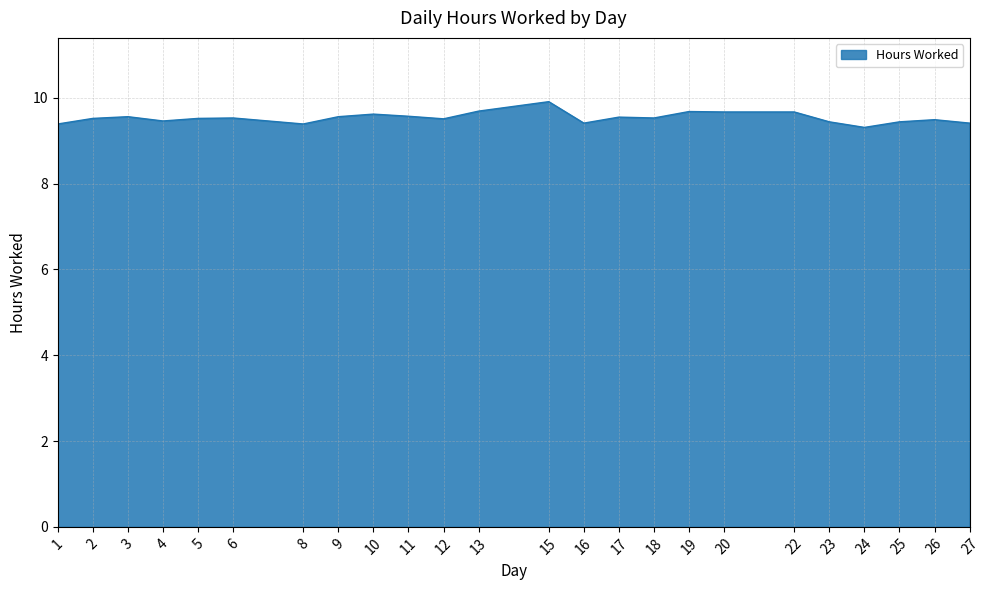

What is the difference between the maximum and minimum values?

0.6